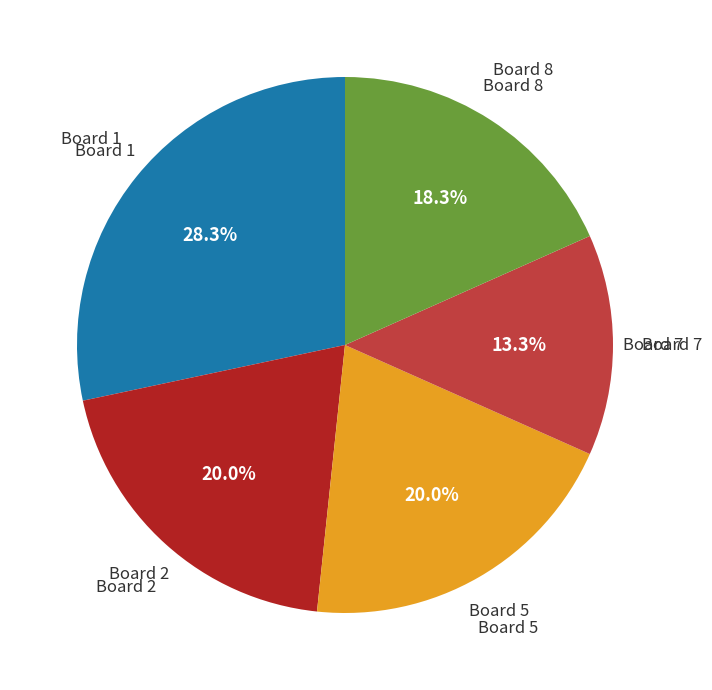

Does any single category account for the majority?

No